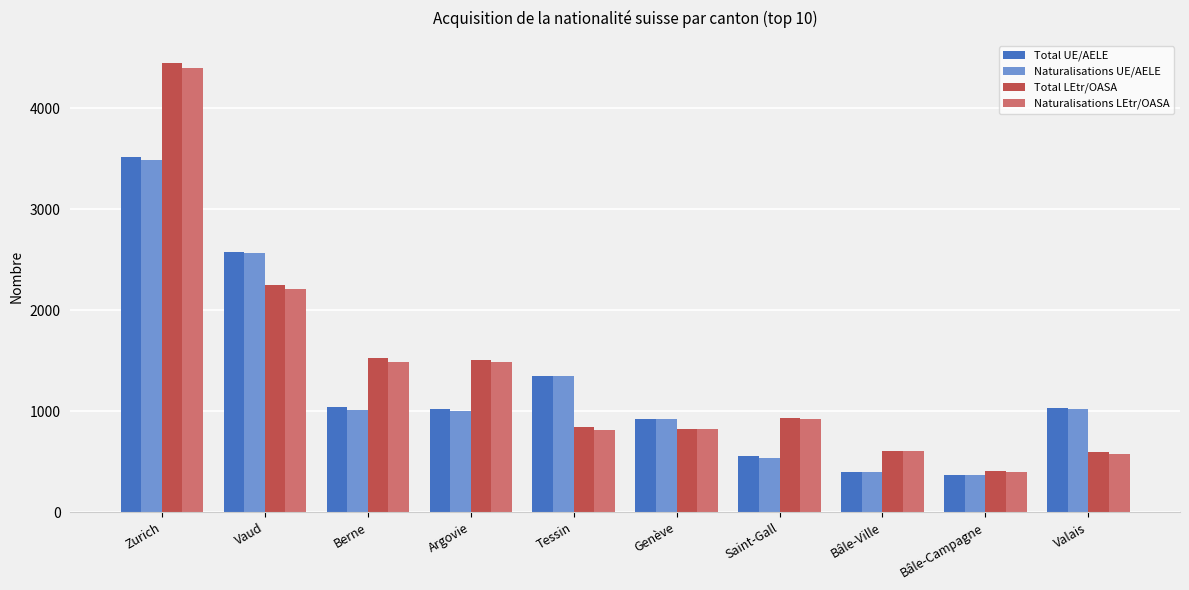

What is the total value across all series at Bâle-Ville?

2012